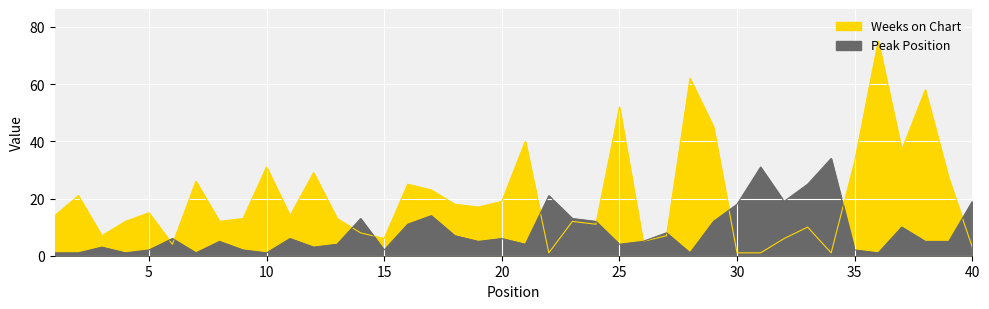

Reading right to left, extract all data points from this chart.

Peak Position: 40=19	39=5	38=5	37=10	36=1	35=2	34=34	33=25	32=19	31=31	30=18	29=12	28=1	27=8	26=5	25=4	24=12	23=13	22=21	21=4	20=6	19=5	18=7	17=14	16=11	15=2	14=13	13=4	12=3	11=6	10=1	9=2	8=5	7=1	6=6	5=2	4=1	3=3	2=1	1=1
Weeks on Chart: 40=3	39=27	38=58	37=37	36=75	35=33	34=1	33=10	32=6	31=1	30=1	29=45	28=62	27=7	26=5	25=52	24=11	23=12	22=1	21=40	20=19	19=17	18=18	17=23	16=25	15=6	14=8	13=13	12=29	11=14	10=31	9=13	8=12	7=26	6=4	5=15	4=12	3=7	2=21	1=14